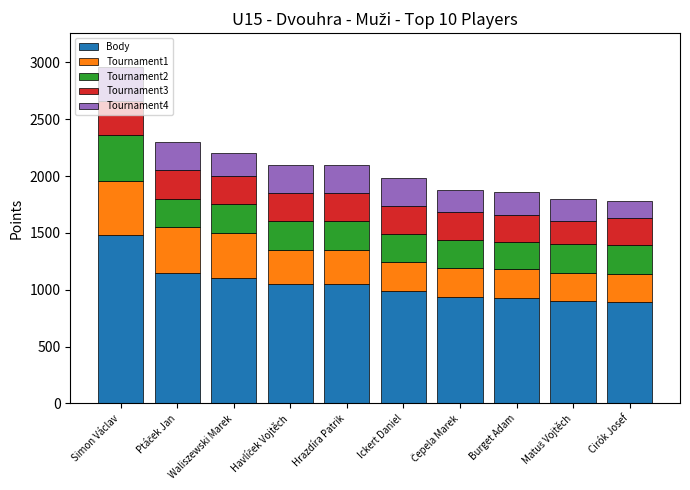

Which category has the highest value in the Body series?

Simon Václav